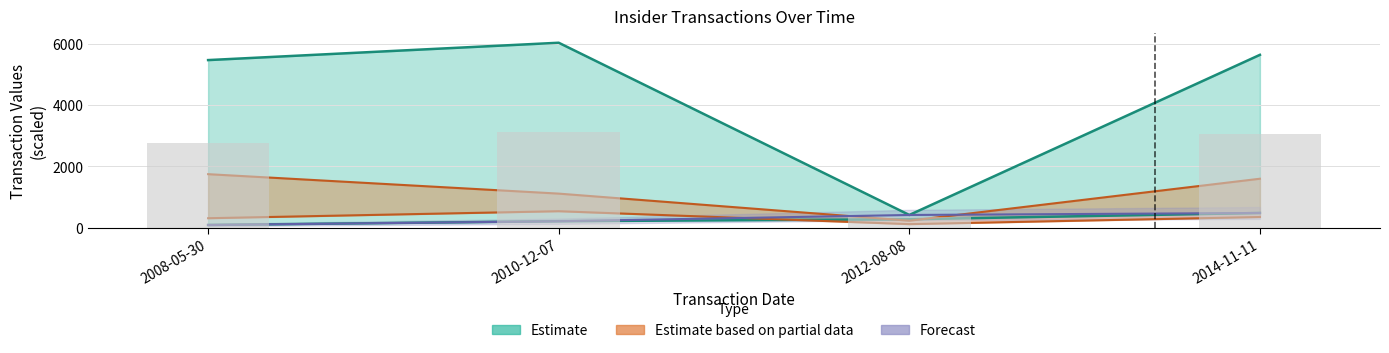

The value of sharesOwnedFollowingTransaction at 2014-11-11 is 737.0. True or false?

False